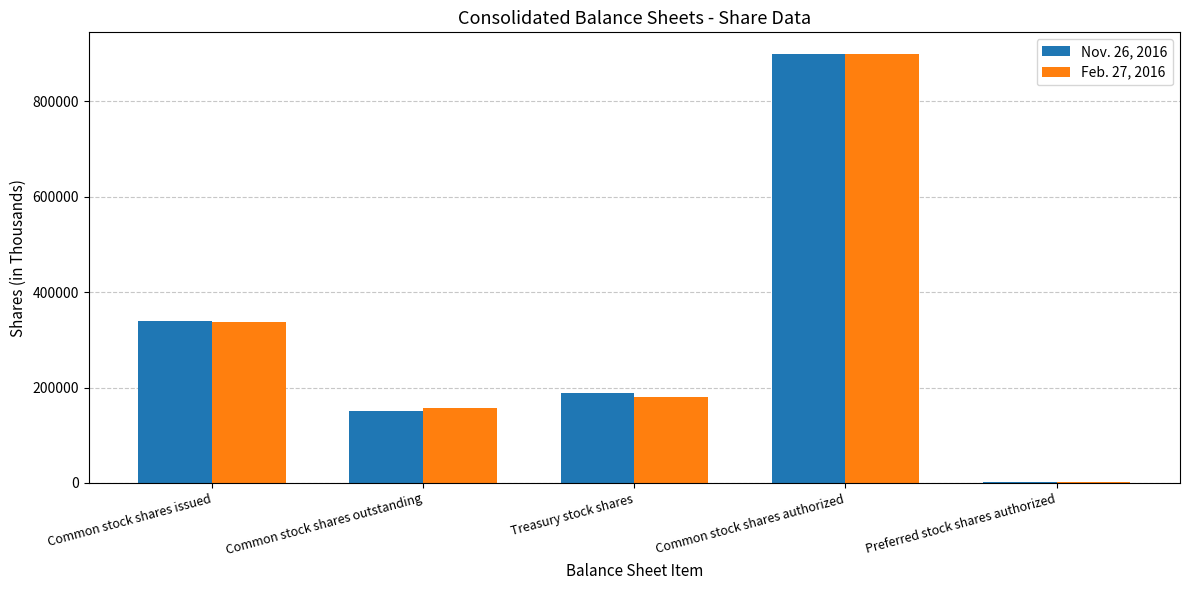

Count the number of data series in this chart.

2